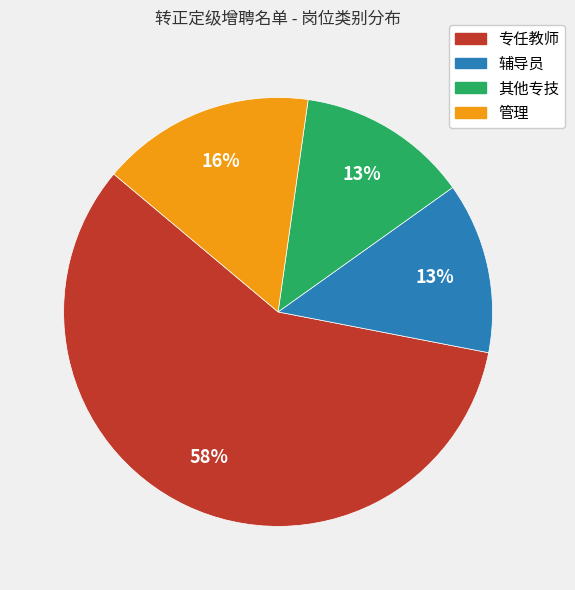

What percentage is the 管理 slice, to the nearest percent?

16%